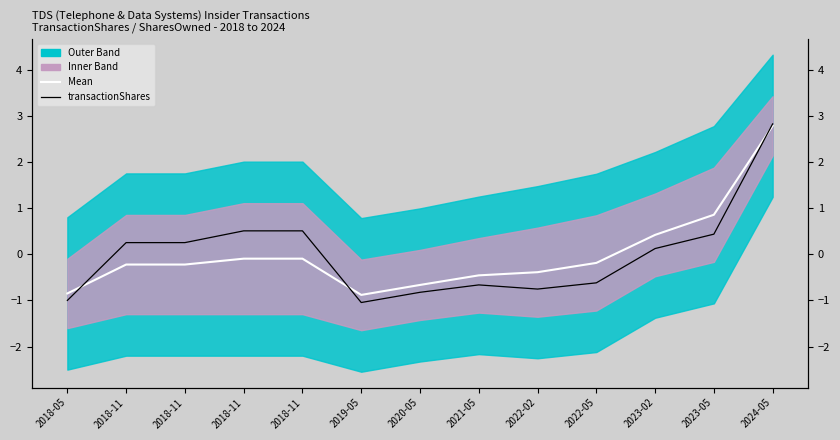

True or false: transactionShares and Mean intersect in this chart.

True